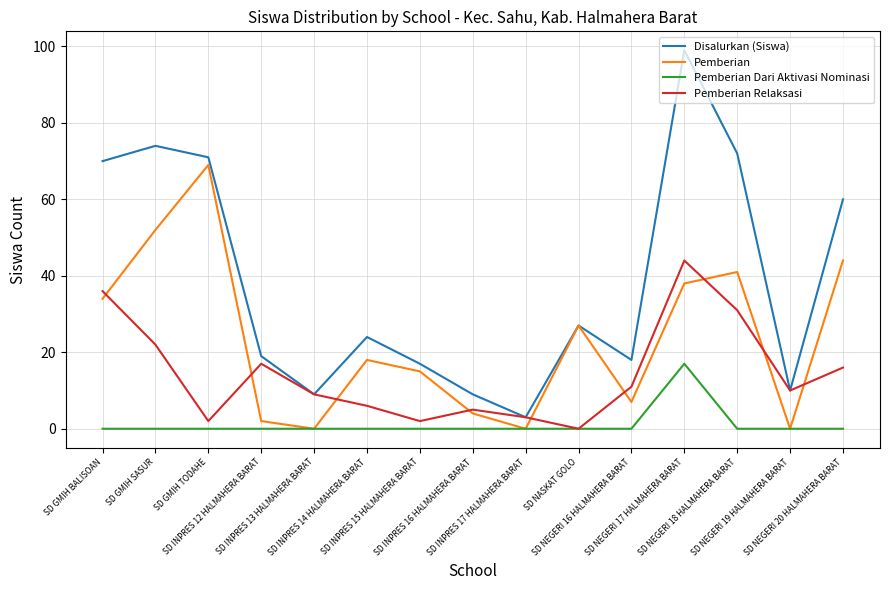

True or false: Pemberian has a value of 58 at SD NEGERI 17 HALMAHERA BARAT.

False